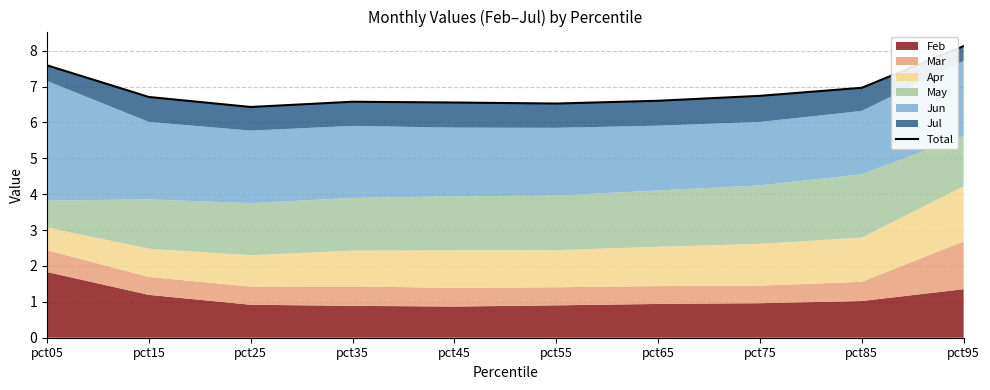

What is the average value?

6.9